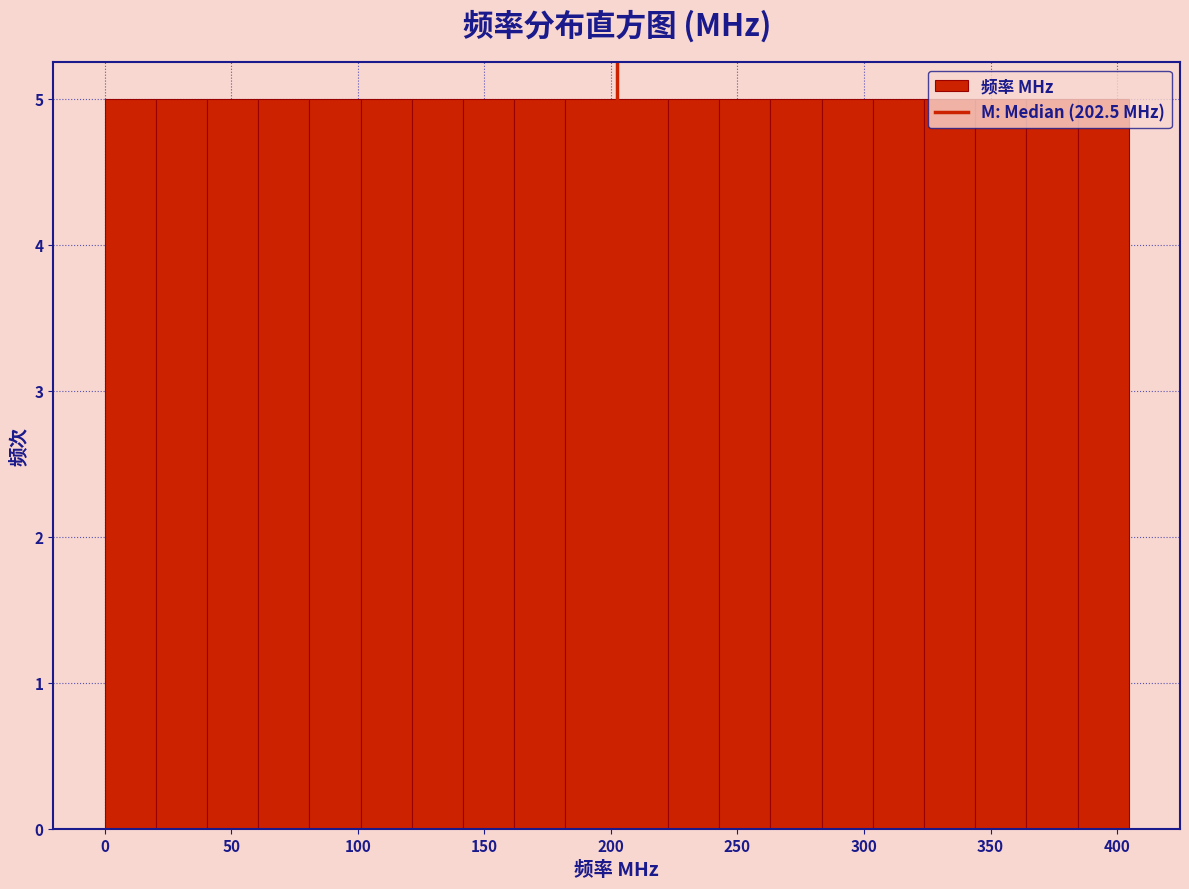

How tall is the bar that spans 0 to 20 on the x-axis? Neither the bar edges nor the heights are printed on the chart, so give them approximately, as read against the axes.

5